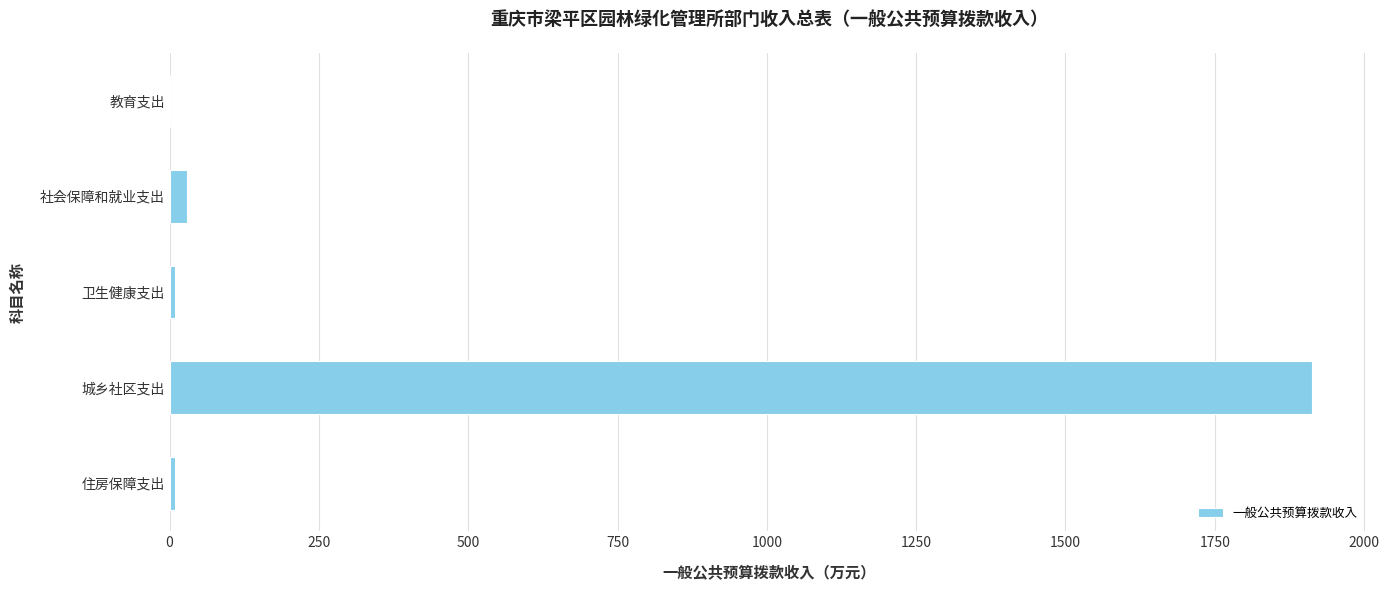

What is the sum of all values?

1962.2